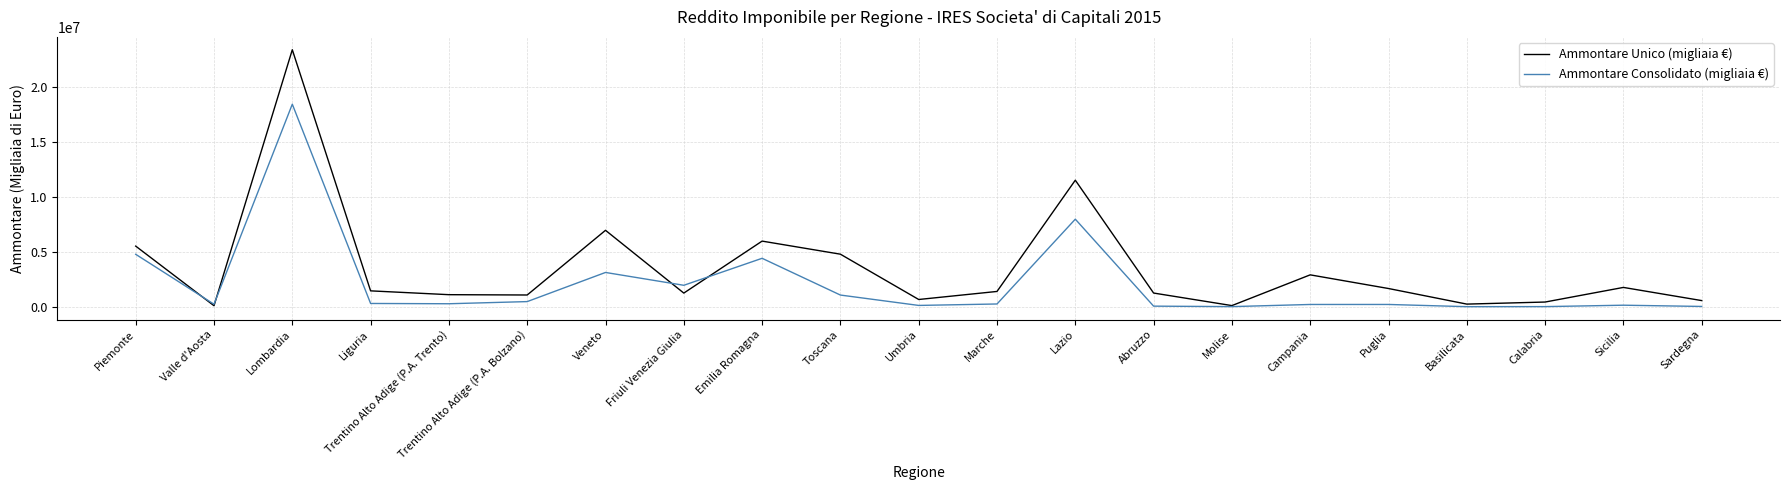

What is the lowest value of the Ammontare Unico (migliaia €) series?

87487